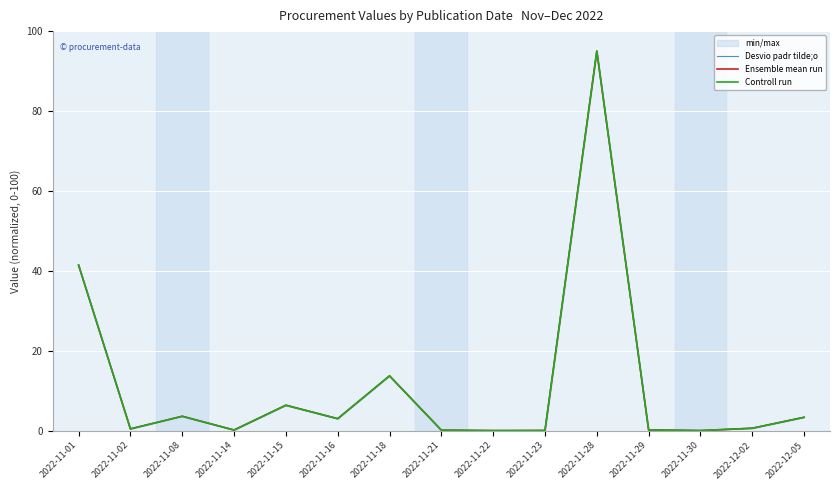

What is the sum of all Controll run values?

167.8